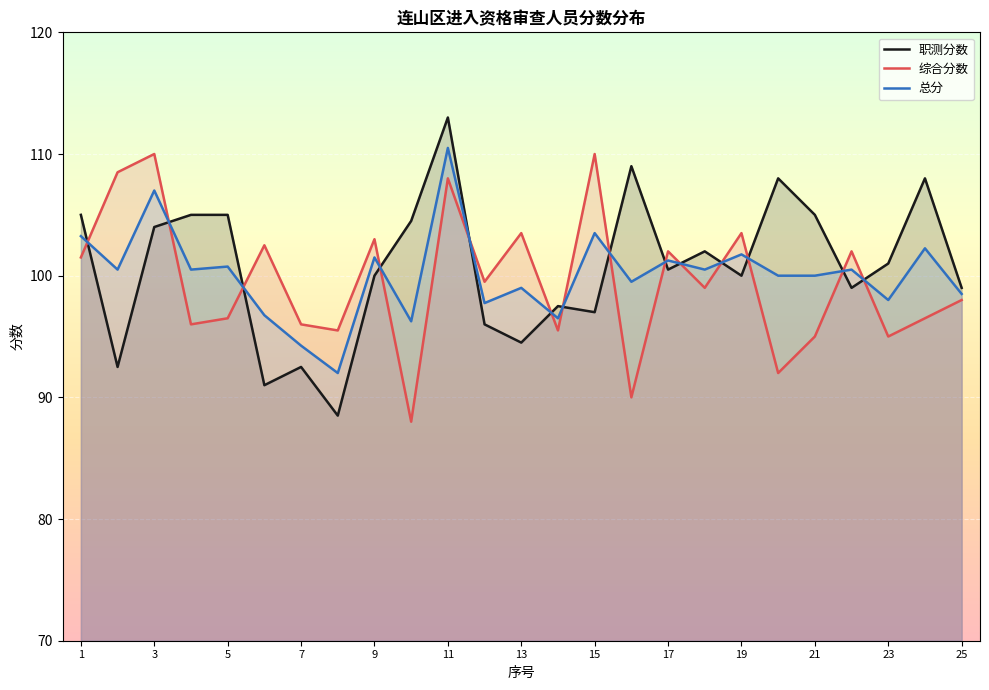

Read the 综合分数 value at 17.

102.0